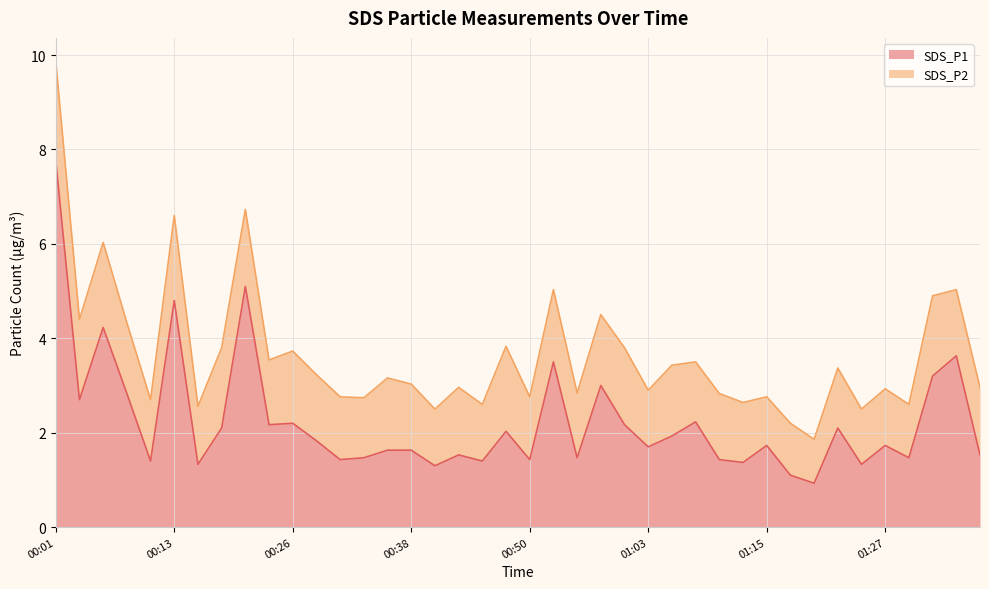

What position from the right is 00:06?

38